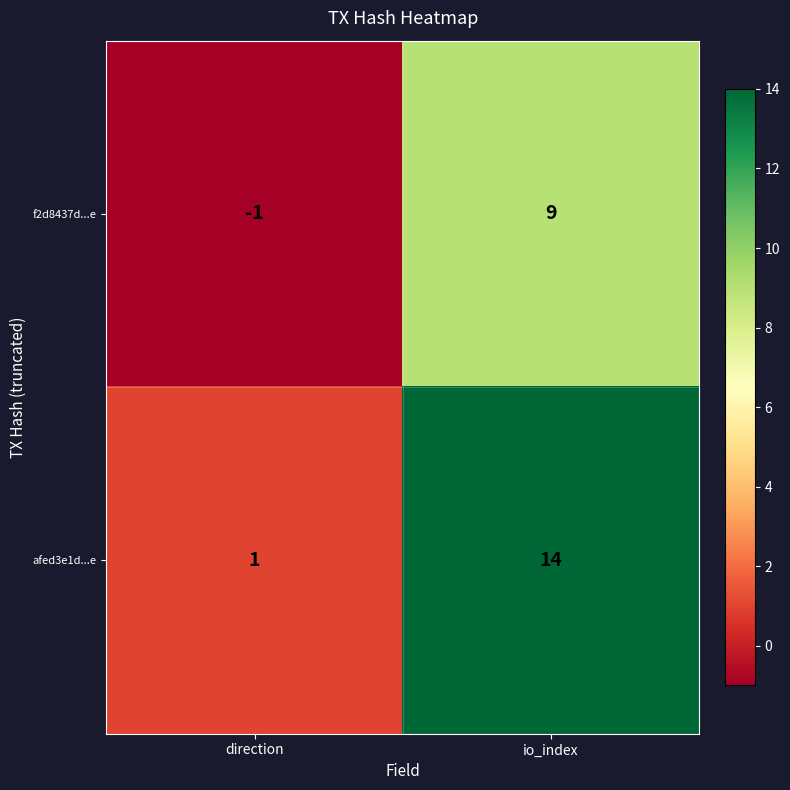

At direction, list the series in order from largest to smallest.

afed3e1d...e, f2d8437d...e